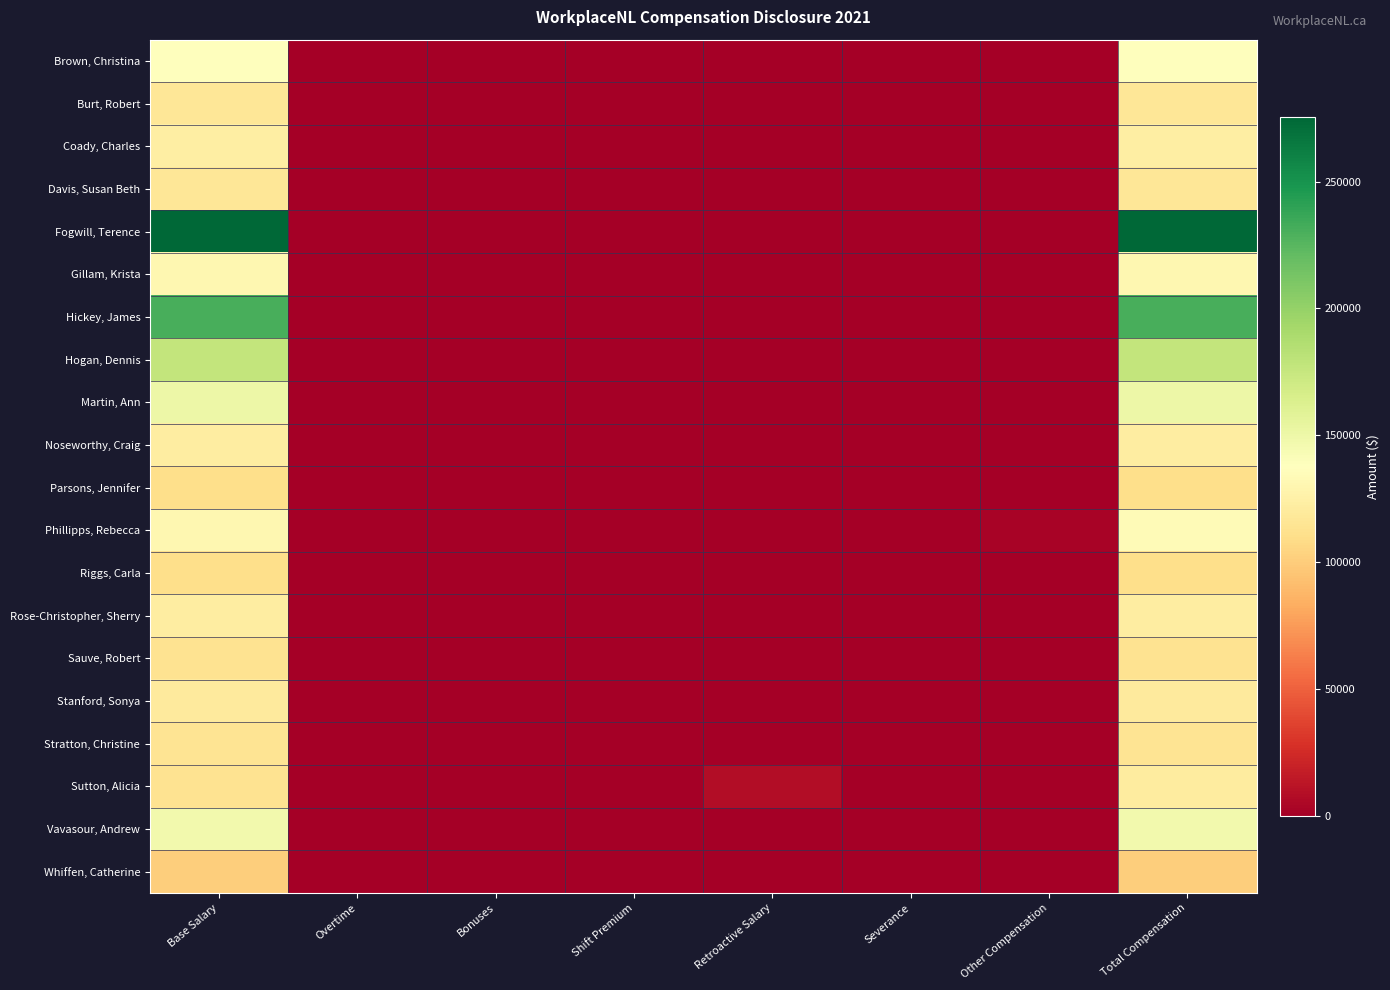

Reading left to right, list all the values displayed in this chart.

Brown, Christina: Base Salary=137700	Overtime=0	Bonuses=0	Shift Premium=0	Retroactive Salary=0	Severance=0	Other Compensation=0	Total Compensation=137700
Burt, Robert: Base Salary=117000	Overtime=0	Bonuses=0	Shift Premium=0	Retroactive Salary=0	Severance=0	Other Compensation=0	Total Compensation=117000
Coady, Charles: Base Salary=123000	Overtime=0	Bonuses=0	Shift Premium=0	Retroactive Salary=0	Severance=0	Other Compensation=0	Total Compensation=123000
Davis, Susan Beth: Base Salary=117000	Overtime=0	Bonuses=0	Shift Premium=0	Retroactive Salary=0	Severance=0	Other Compensation=0	Total Compensation=117000
Fogwill, Terence: Base Salary=275500	Overtime=0	Bonuses=0	Shift Premium=0	Retroactive Salary=0	Severance=0	Other Compensation=0	Total Compensation=275500
Gillam, Krista: Base Salary=131200	Overtime=0	Bonuses=0	Shift Premium=0	Retroactive Salary=0	Severance=0	Other Compensation=0	Total Compensation=131200
Hickey, James: Base Salary=230800	Overtime=0	Bonuses=0	Shift Premium=0	Retroactive Salary=0	Severance=0	Other Compensation=200	Total Compensation=231000
Hogan, Dennis: Base Salary=176800	Overtime=0	Bonuses=0	Shift Premium=0	Retroactive Salary=0	Severance=0	Other Compensation=0	Total Compensation=176800
Martin, Ann: Base Salary=149800	Overtime=0	Bonuses=0	Shift Premium=0	Retroactive Salary=0	Severance=0	Other Compensation=0	Total Compensation=149800
Noseworthy, Craig: Base Salary=122000	Overtime=0	Bonuses=0	Shift Premium=0	Retroactive Salary=0	Severance=0	Other Compensation=0	Total Compensation=122000
Parsons, Jennifer: Base Salary=110700	Overtime=0	Bonuses=0	Shift Premium=0	Retroactive Salary=0	Severance=0	Other Compensation=0	Total Compensation=110700
Phillipps, Rebecca: Base Salary=131200	Overtime=0	Bonuses=0	Shift Premium=0	Retroactive Salary=0	Severance=0	Other Compensation=2600	Total Compensation=133800
Riggs, Carla: Base Salary=110700	Overtime=0	Bonuses=0	Shift Premium=0	Retroactive Salary=0	Severance=0	Other Compensation=0	Total Compensation=110700
Rose-Christopher, Sherry: Base Salary=122000	Overtime=0	Bonuses=0	Shift Premium=0	Retroactive Salary=0	Severance=0	Other Compensation=0	Total Compensation=122000
Sauve, Robert: Base Salary=113400	Overtime=0	Bonuses=0	Shift Premium=0	Retroactive Salary=0	Severance=0	Other Compensation=0	Total Compensation=113400
Stanford, Sonya: Base Salary=120000	Overtime=0	Bonuses=0	Shift Premium=0	Retroactive Salary=0	Severance=0	Other Compensation=0	Total Compensation=120000
Stratton, Christine: Base Salary=115100	Overtime=0	Bonuses=0	Shift Premium=0	Retroactive Salary=0	Severance=0	Other Compensation=0	Total Compensation=115100
Sutton, Alicia: Base Salary=113400	Overtime=0	Bonuses=0	Shift Premium=0	Retroactive Salary=8000	Severance=0	Other Compensation=0	Total Compensation=121400
Vavasour, Andrew: Base Salary=146700	Overtime=0	Bonuses=0	Shift Premium=0	Retroactive Salary=400	Severance=0	Other Compensation=0	Total Compensation=147100
Whiffen, Catherine: Base Salary=100400	Overtime=0	Bonuses=0	Shift Premium=0	Retroactive Salary=0	Severance=0	Other Compensation=0	Total Compensation=100400